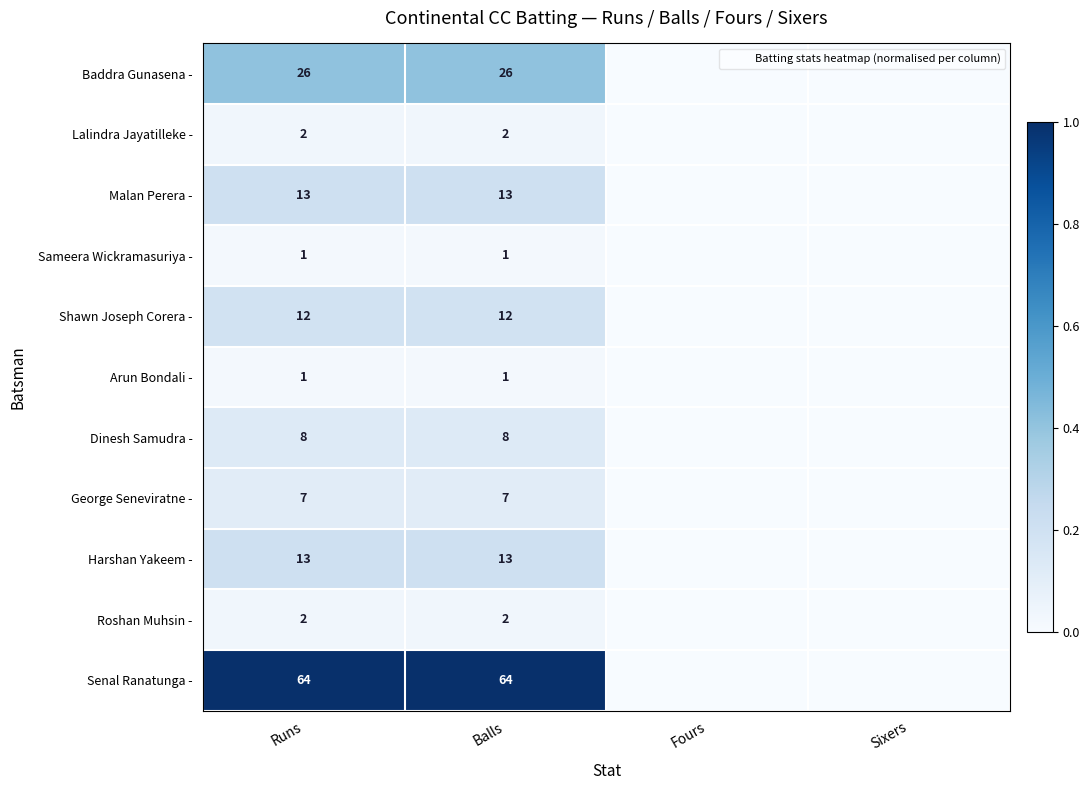

Which category has the highest value in the Senal Ranatunga - series?

Runs